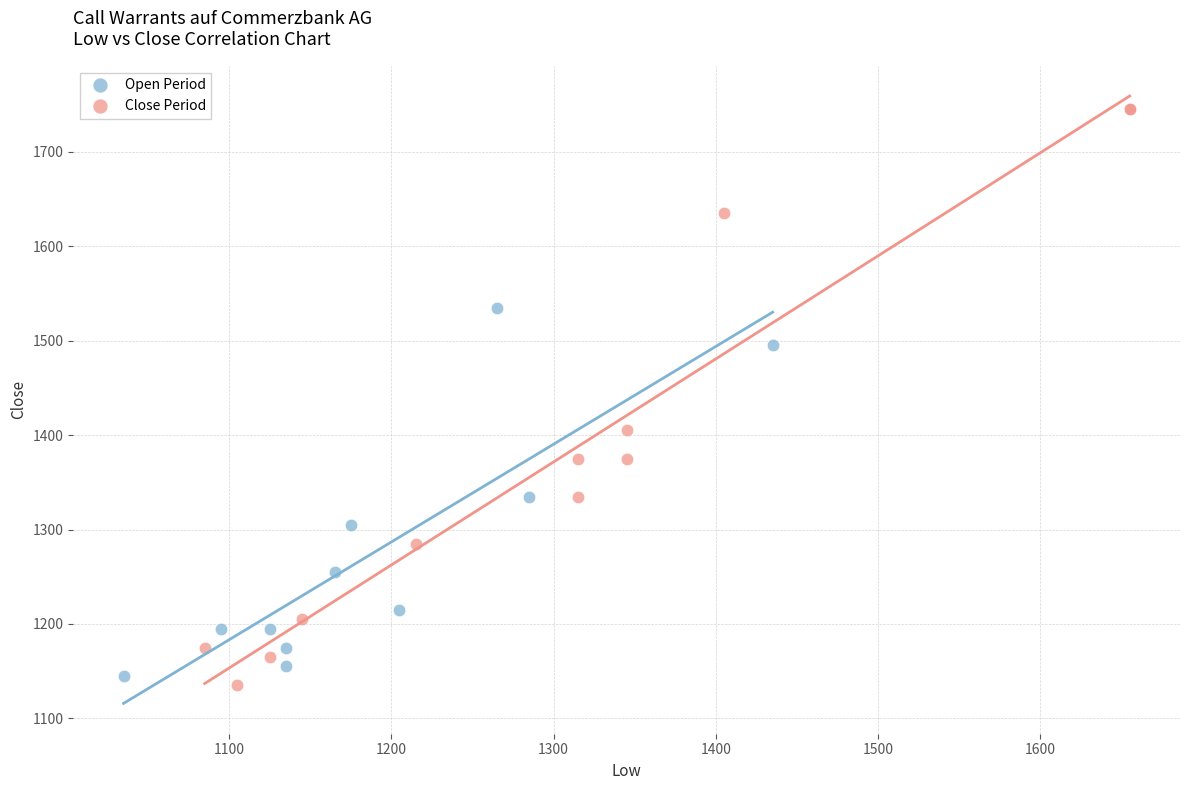

Which series reaches the minimum Y coordinate?

Close Period